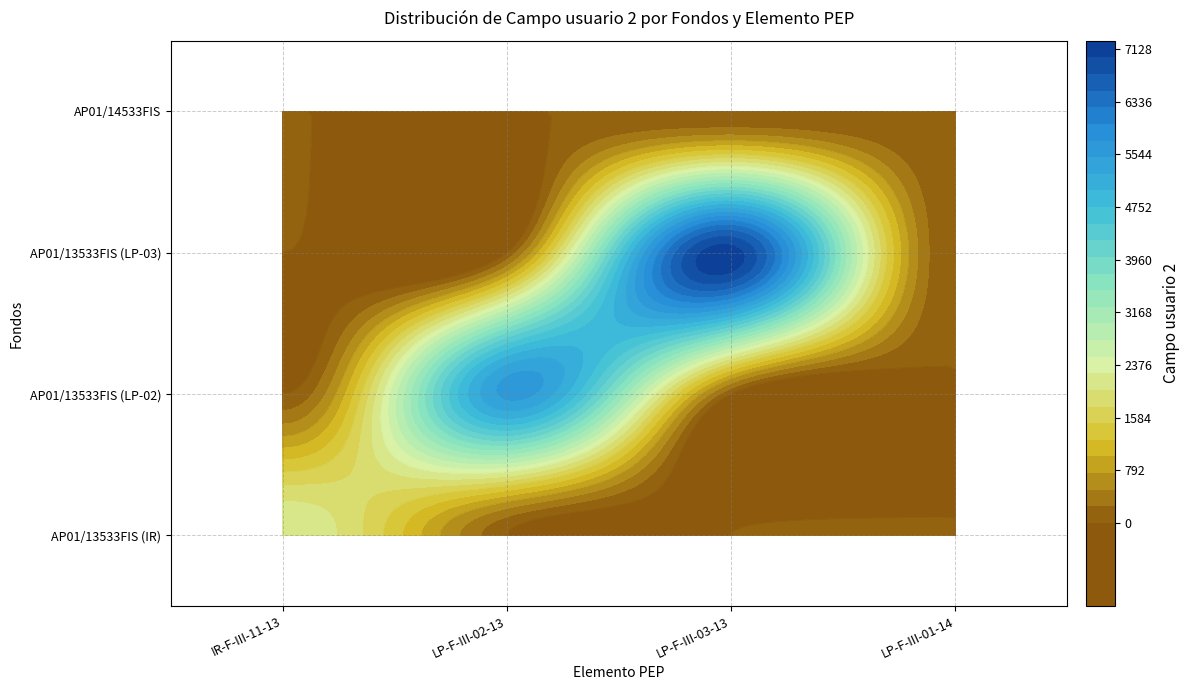

Reading left to right, what are all the values shown in this chart?

IR-F-III-11-13: 0=2250	1=0	2=0	3=0
LP-F-III-02-13: 0=0	1=5570	2=0	3=0
LP-F-III-03-13: 0=0	1=0	2=7128	3=0
LP-F-III-01-14: 0=0	1=0	2=0	3=0